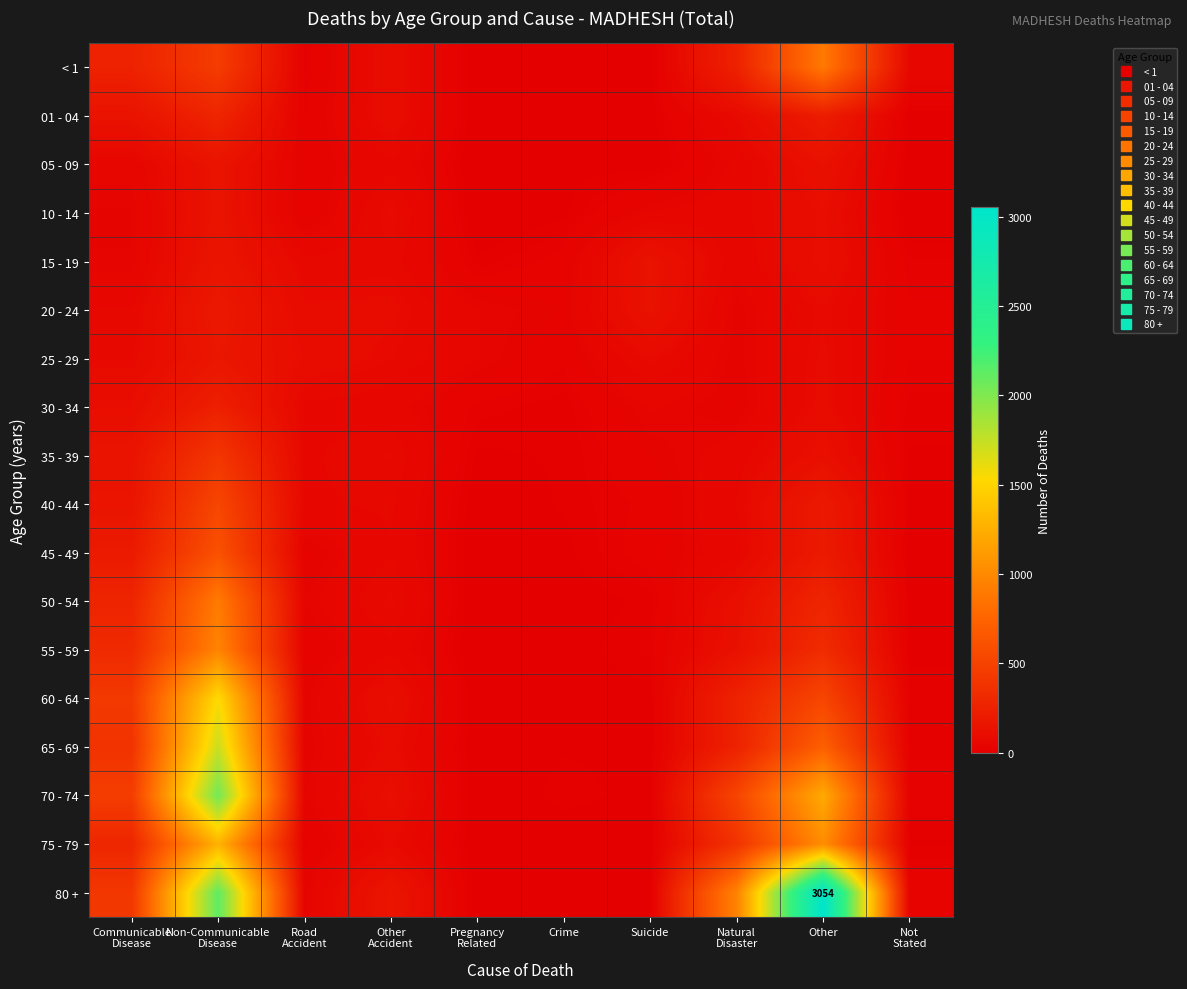

Count the number of data series in this chart.

18